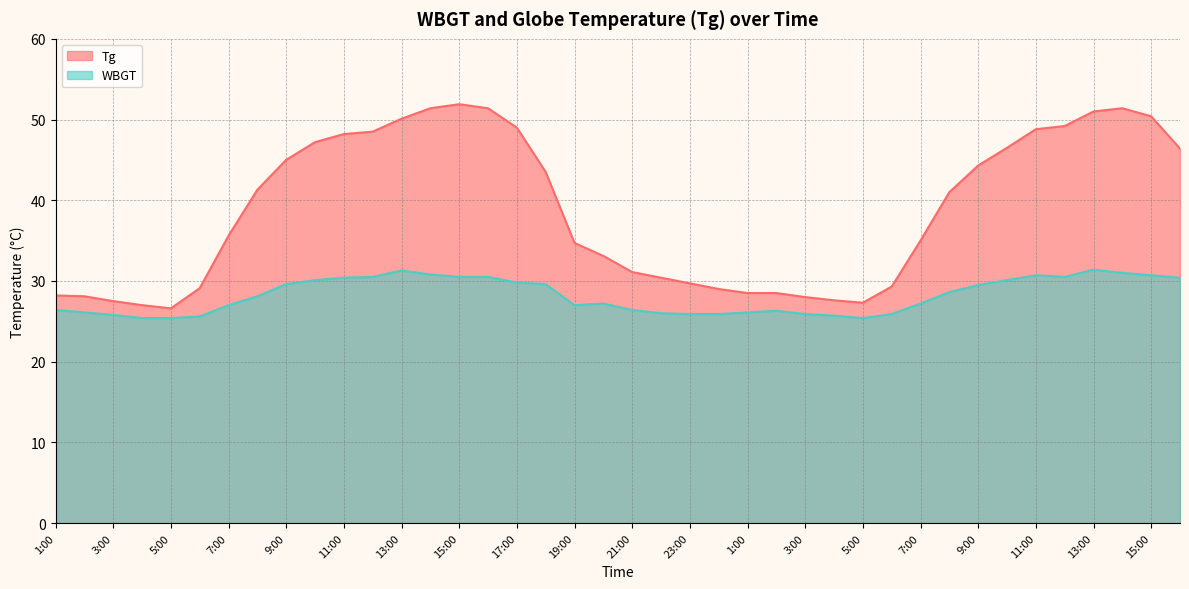

How many data points in WBGT are less than 28?

20